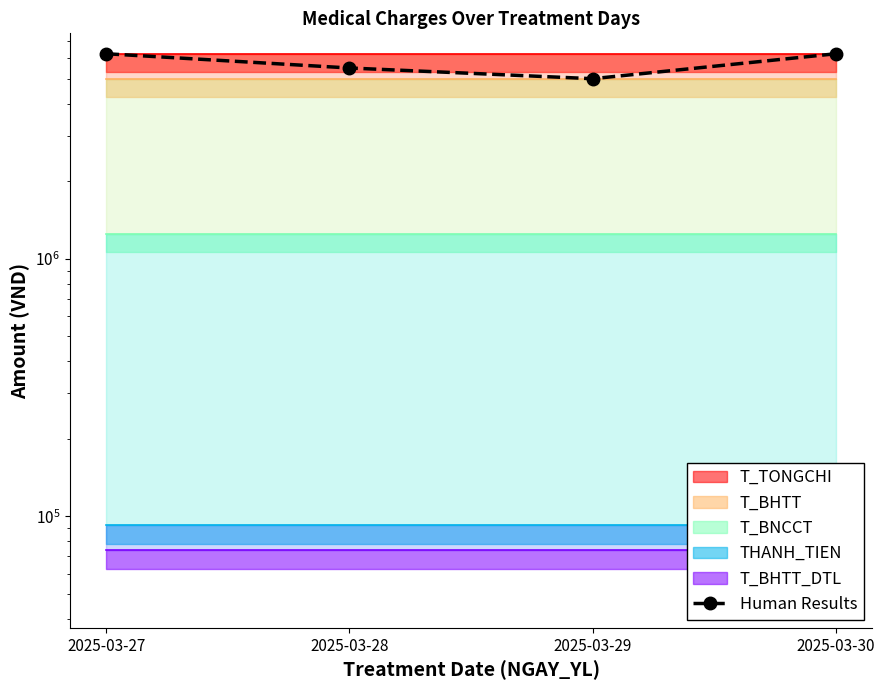

True or false: there are more than 2 points higher than both neighbors.

False